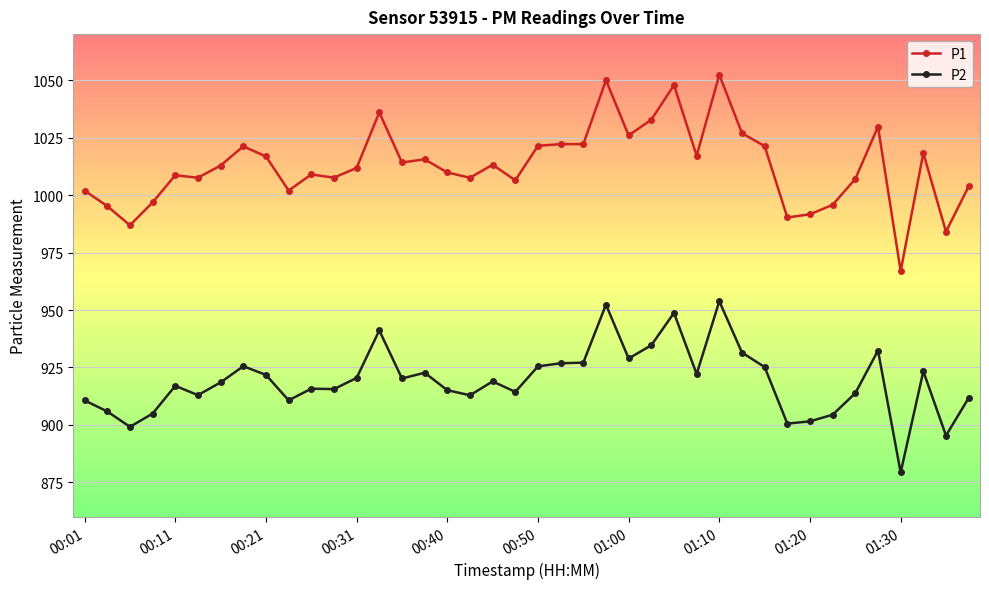

Which series has the largest range (max minus min)?

P1